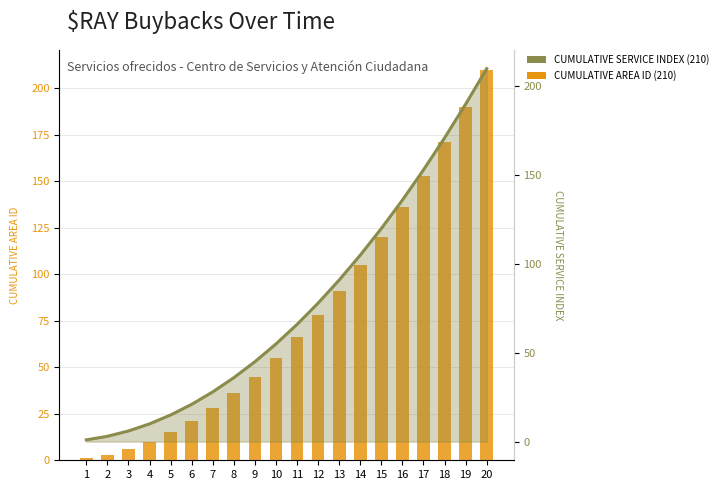

Reading left to right, transcribe all the data shown in this chart.

Cumulative Area ID: 1=1	2=3	3=6	4=10	5=15	6=21	7=28	8=36	9=45	10=55	11=66	12=78	13=91	14=105	15=120	16=136	17=153	18=171	19=190	20=210
Cumulative Service Index (line): 1=1	2=3	3=6	4=10	5=15	6=21	7=28	8=36	9=45	10=55	11=66	12=78	13=91	14=105	15=120	16=136	17=153	18=171	19=190	20=210